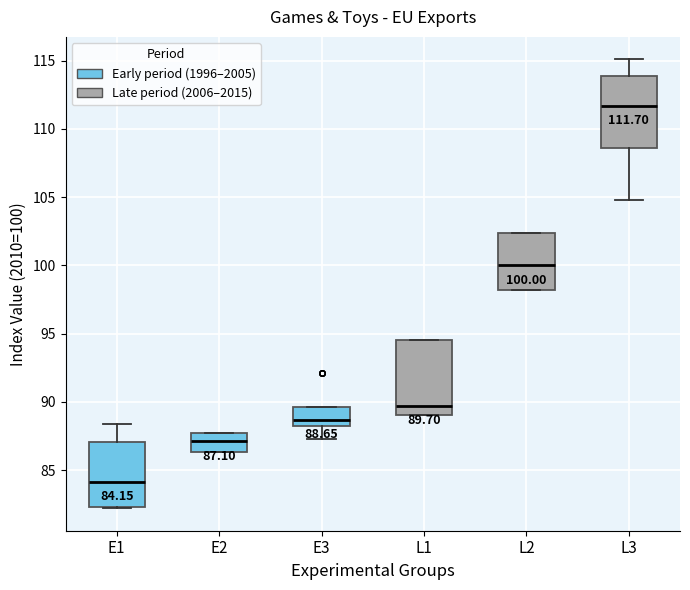

Which box's median line is the highest?

L3